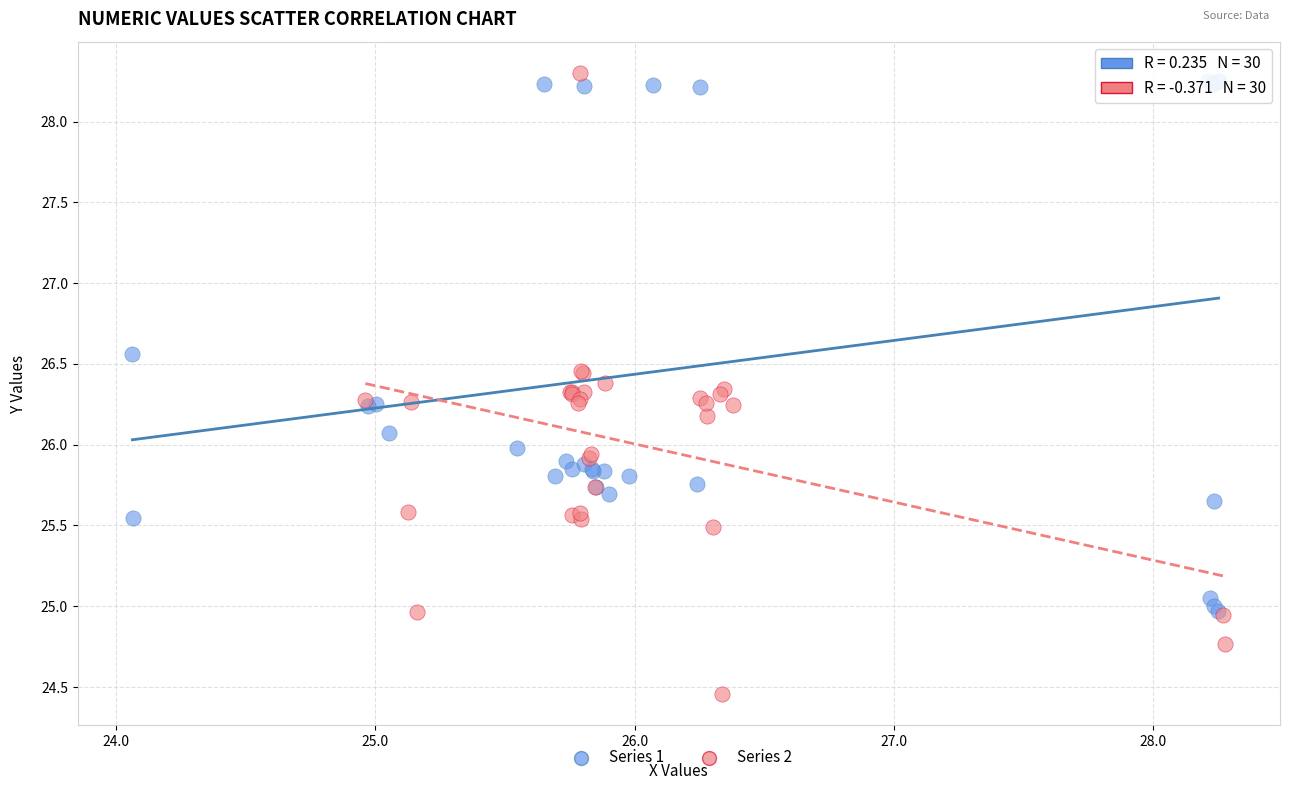

Which series contains the lowest Y value?

Series 2